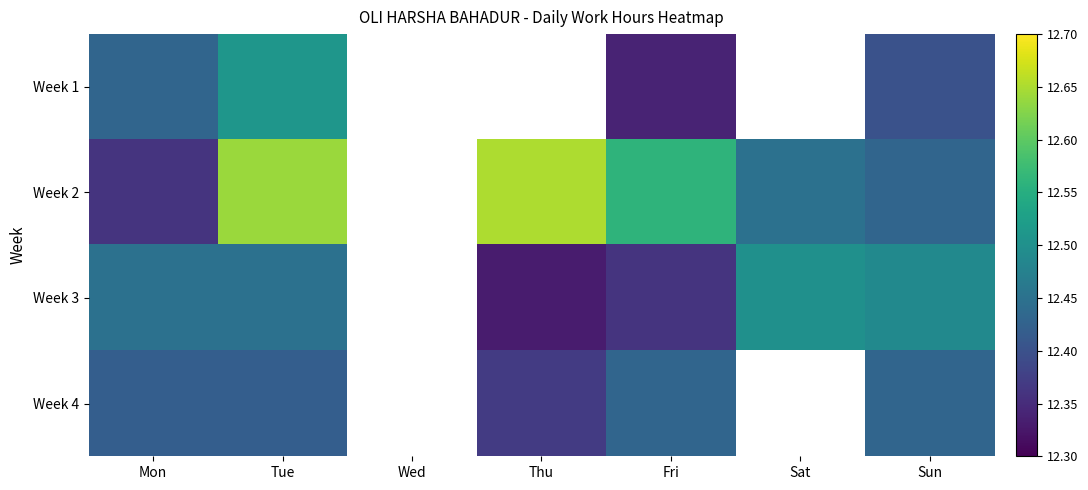

At which category is the sum across all series the highest?

Tue